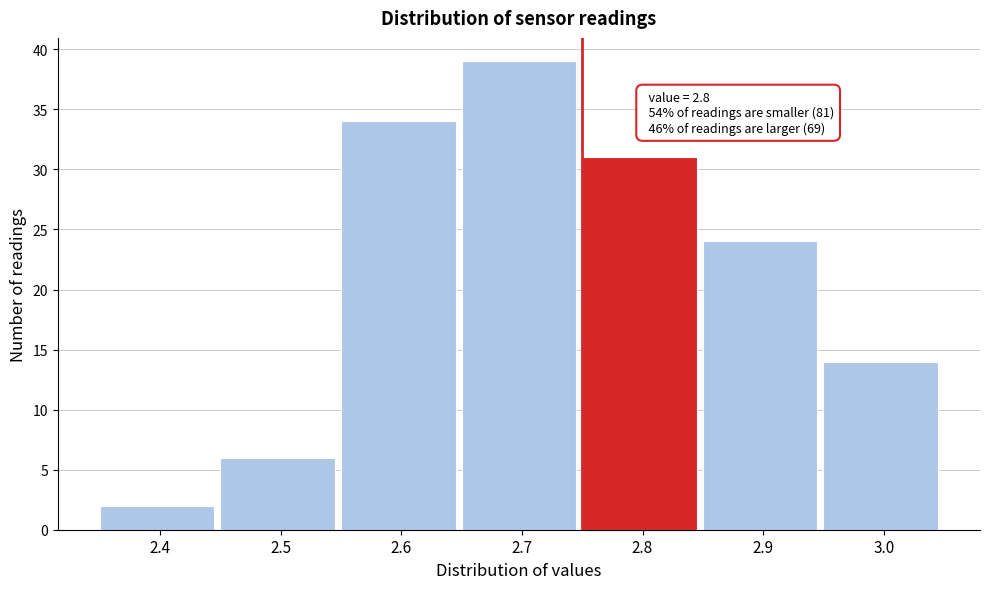

Reading left to right, what are all the values shown in this chart?

2	6	34	39	31	24	14